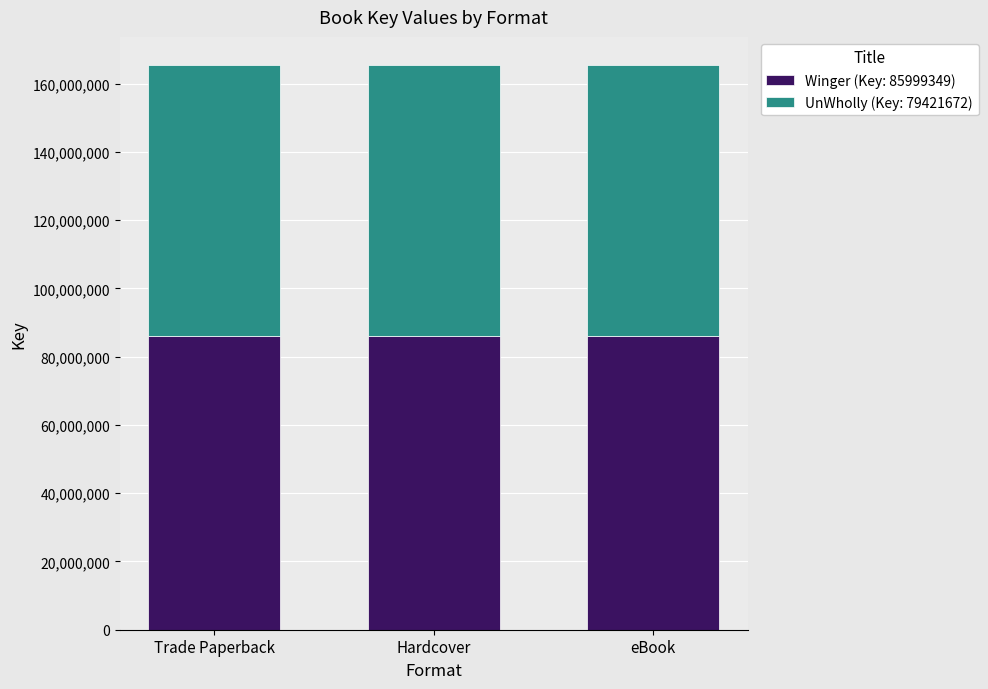

The value of Winger (Key: 85999349) at Hardcover is 128673268. True or false?

False